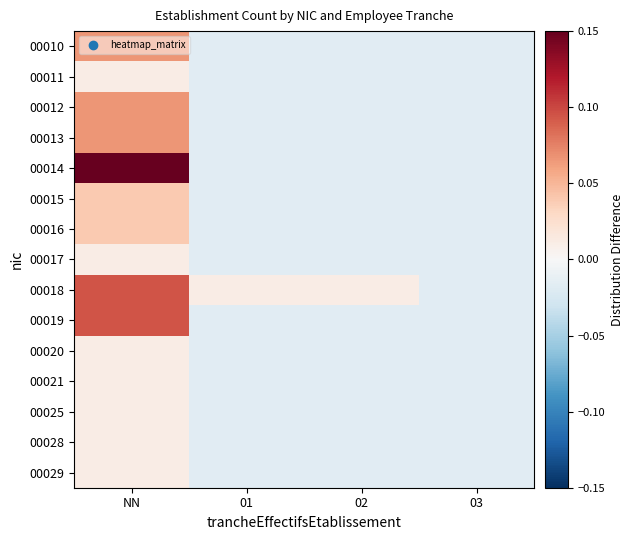

How many data points does each series have?

4